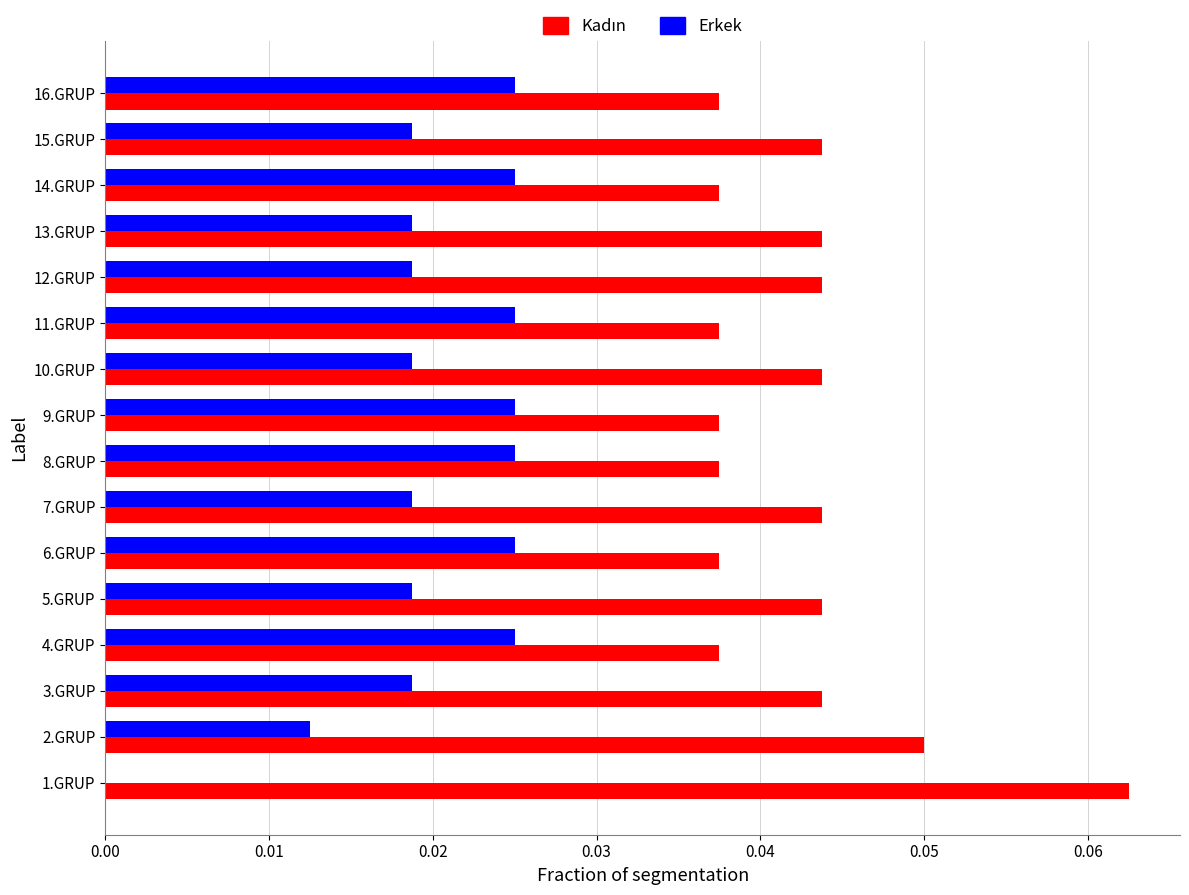

Which label corresponds to the largest value in the chart?

1.GRUP